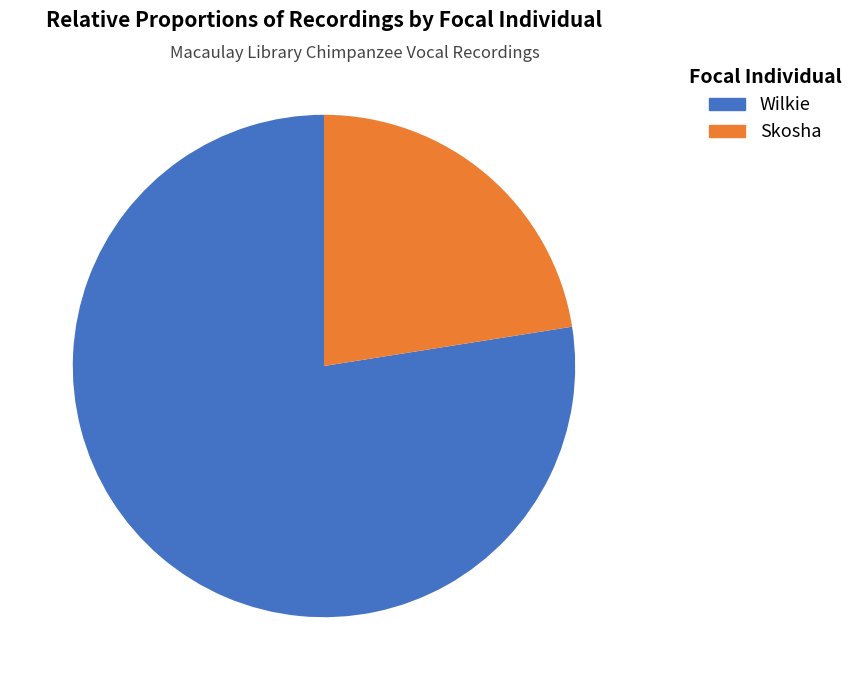

What is the ratio of the value at Wilkie to the value at Skosha?

3.4